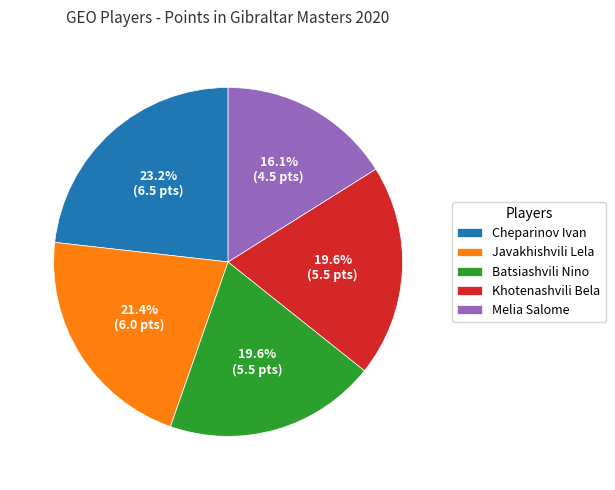

How many segments does this pie chart have?

5